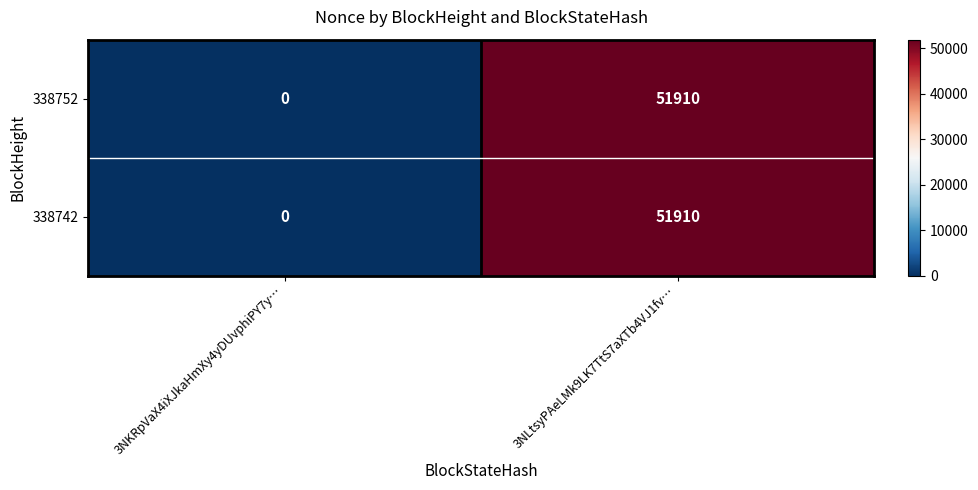

The value of 338742 at 3NKRpVaX4iXJkaHmXy4yDUvphiPY7y… is 0. True or false?

True